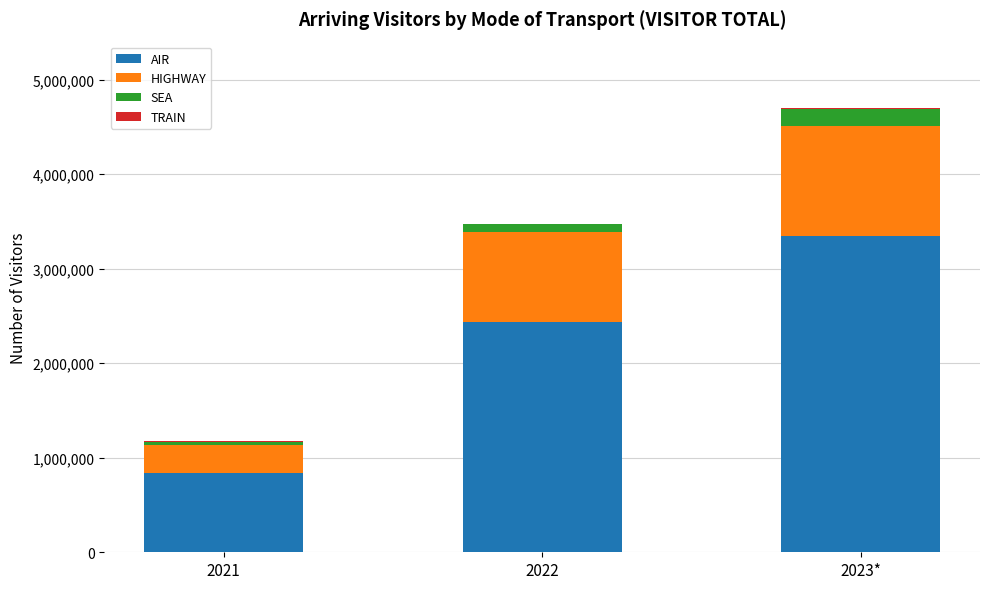

Which category has the highest value in the AIR series?

2023*